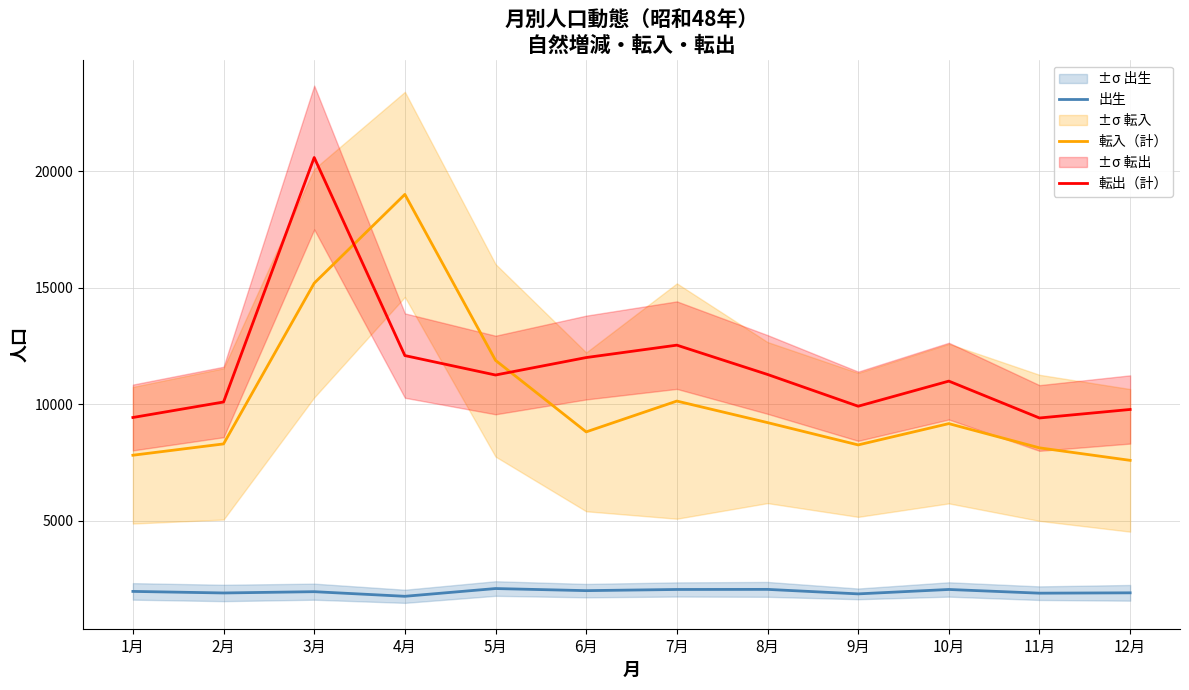

What is the value of the 転出（計） point at the 1st from the left?

9425